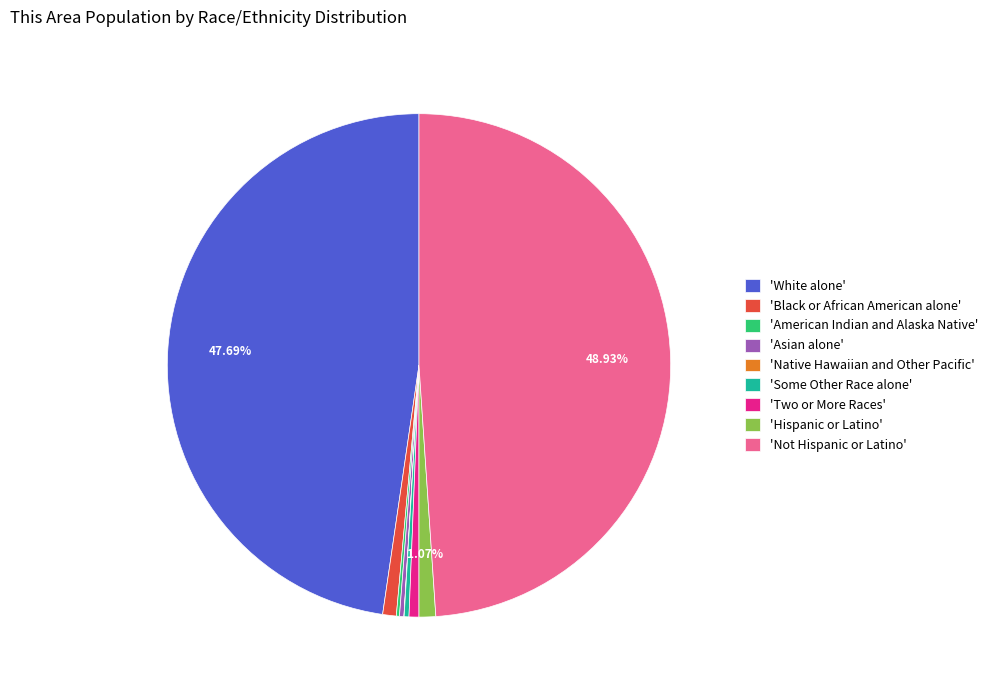

What is the largest slice in the pie chart?

'Not Hispanic or Latino'